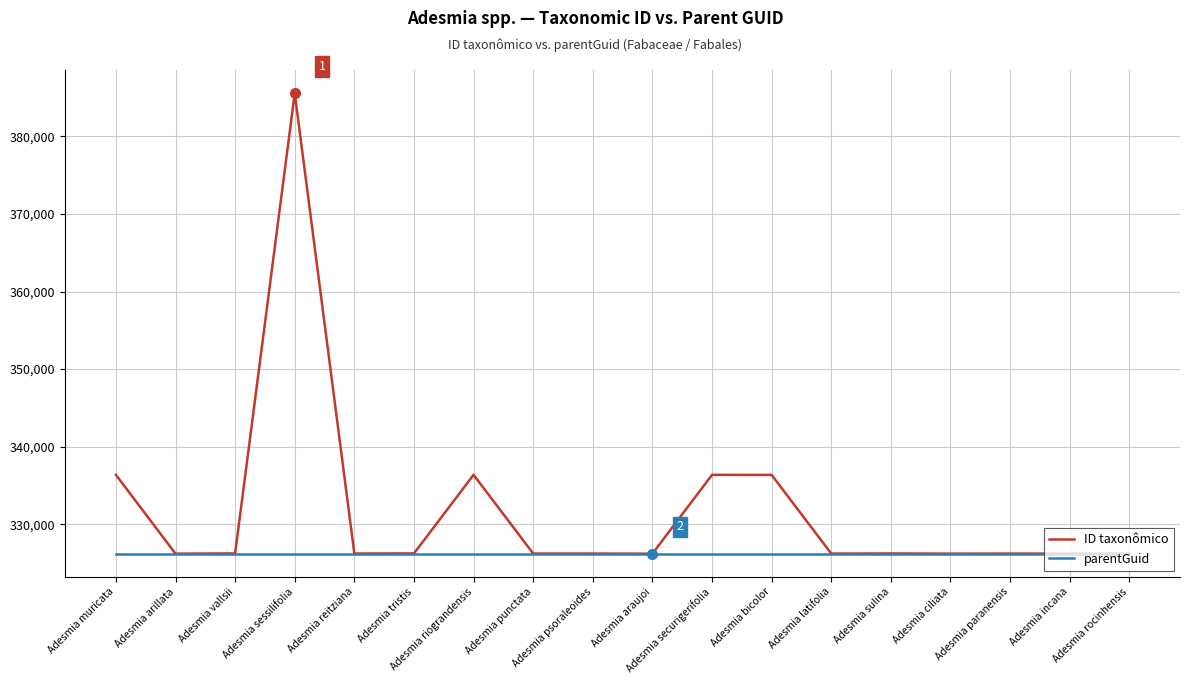

List the series in order of their overall mean, lowest first.

parentGuid, ID taxonômico